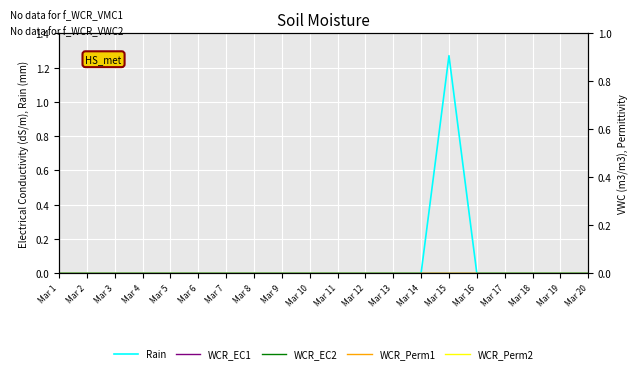

At which label does WCR_Perm1 reach its minimum?

Mar 1